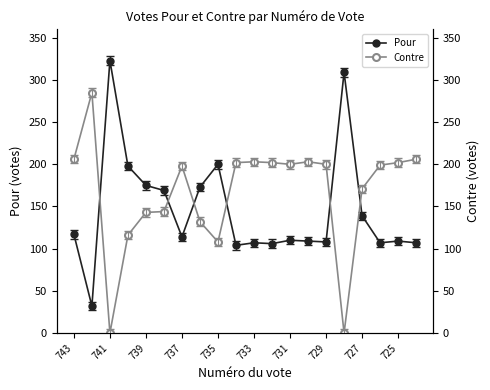

Reading left to right, what are all the values shown in this chart?

Pour: 117	32	323	198	175	169	114	173	200	104	107	106	110	109	108	309	139	107	109	107
Contre: 206	285	0	116	143	144	198	132	108	202	203	202	200	203	200	0	171	199	202	206